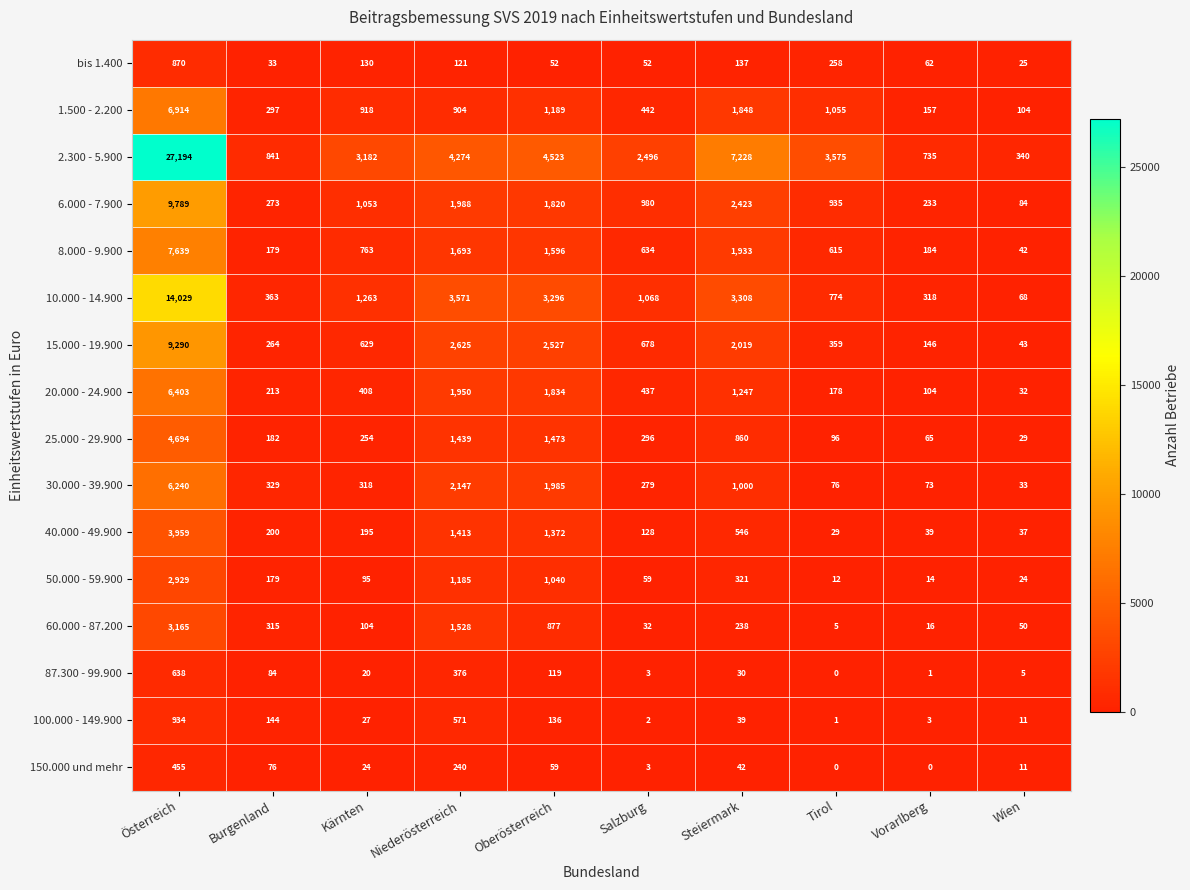

What is the spread (max minus min) of values at Salzburg?

2494